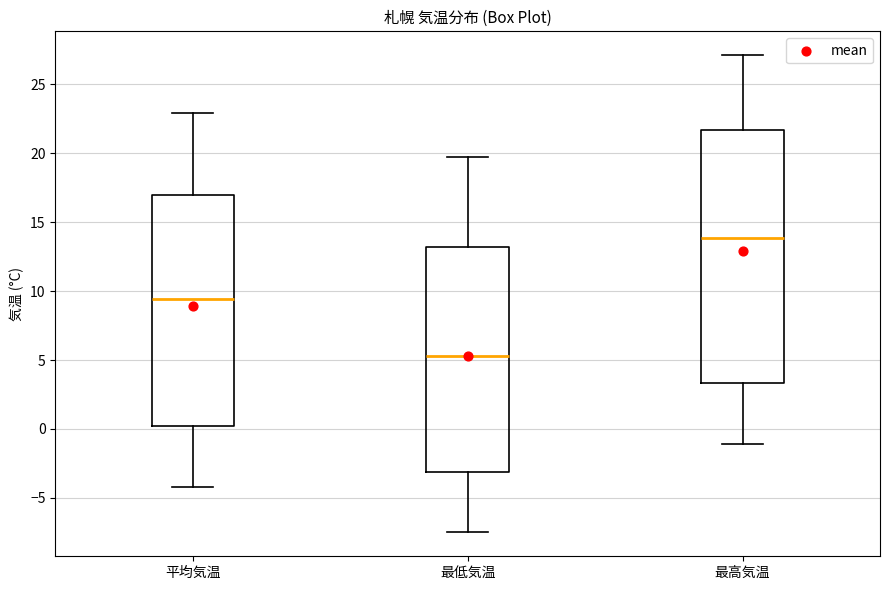

Reading left to right, read every box against the y-axis: the position of its median line, the range the box covers, and the ends of its whiskers. The values are not printed on the chart, so give them approximately, as read against the axis.

平均気温: median 9.5, box 0.0 to 17.0, whiskers -4.0 to 23.0
最低気温: median 5.5, box -3.0 to 13.0, whiskers -7.5 to 19.5
最高気温: median 14.0, box 3.5 to 21.5, whiskers -1.0 to 27.0